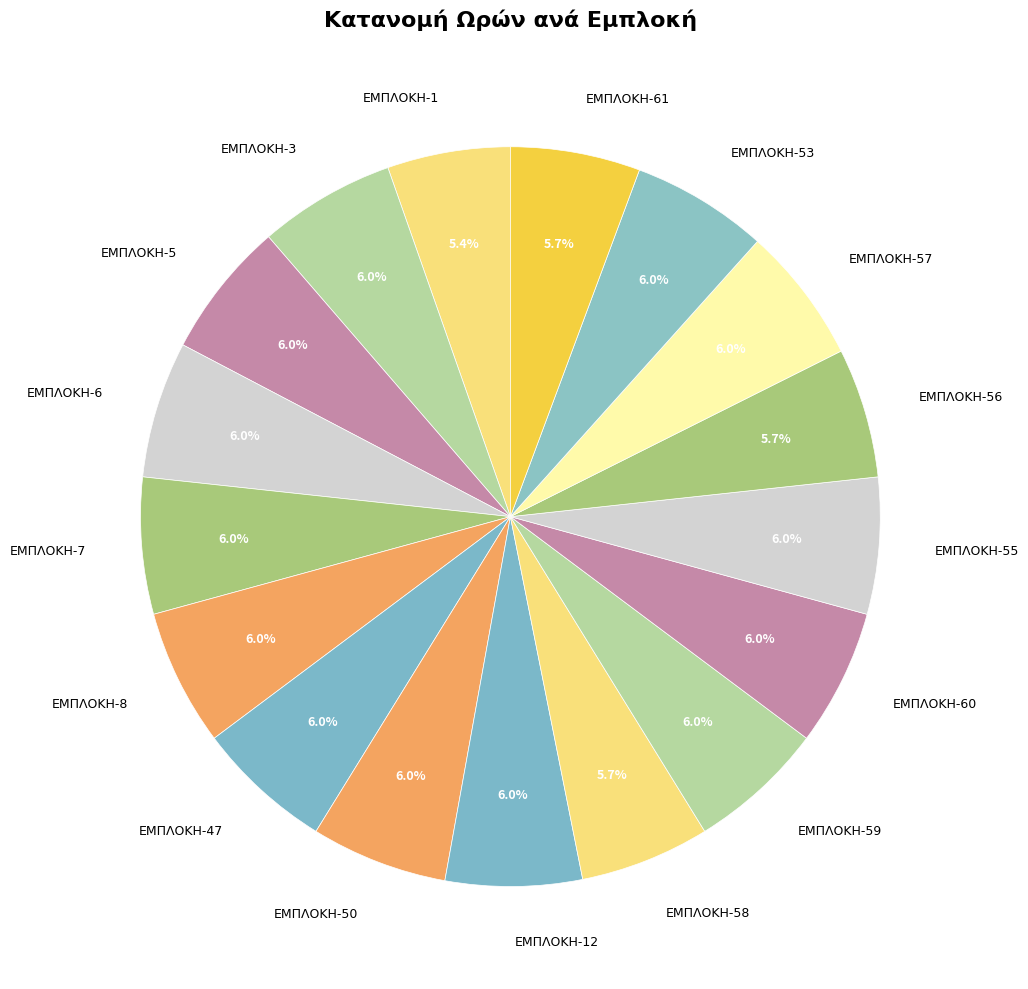

Count the number of slices in the pie.

17